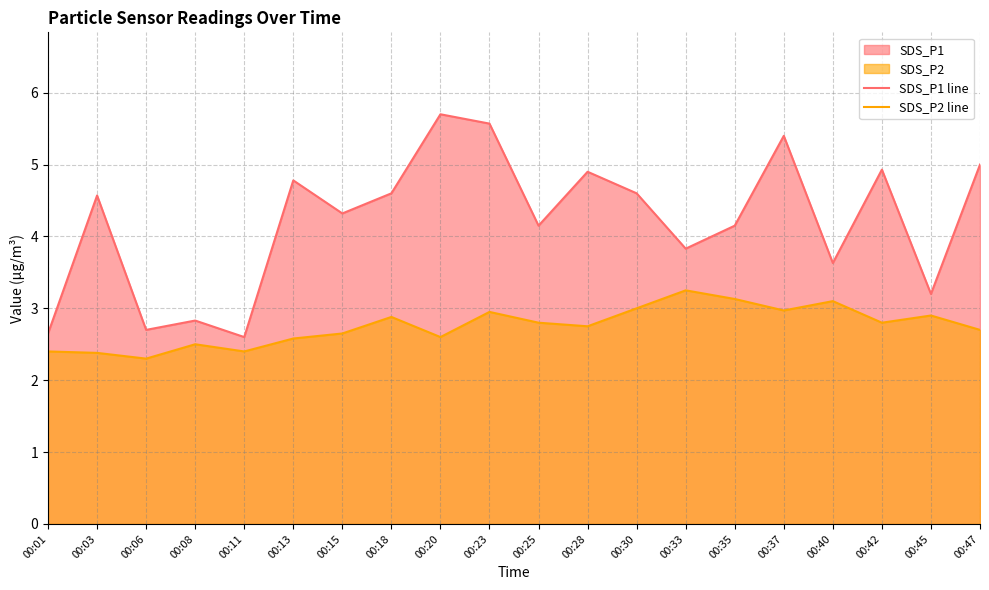

How many data points in SDS_P1 line are above 4?

13